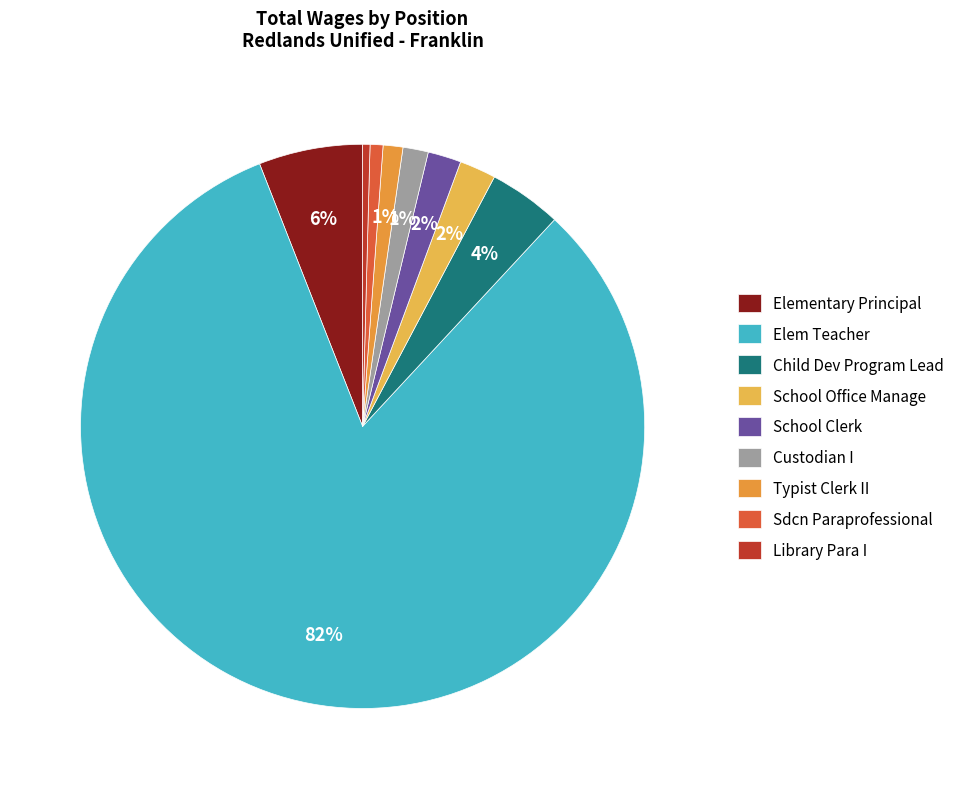

Which slice represents more than half of the pie?

Elem Teacher